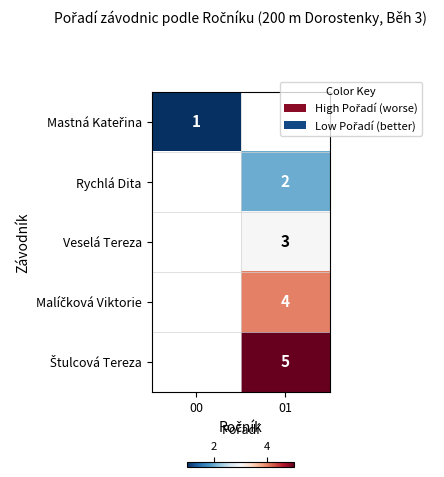

True or false: Rychlá Dita has a value of 2.9 at 01.

False